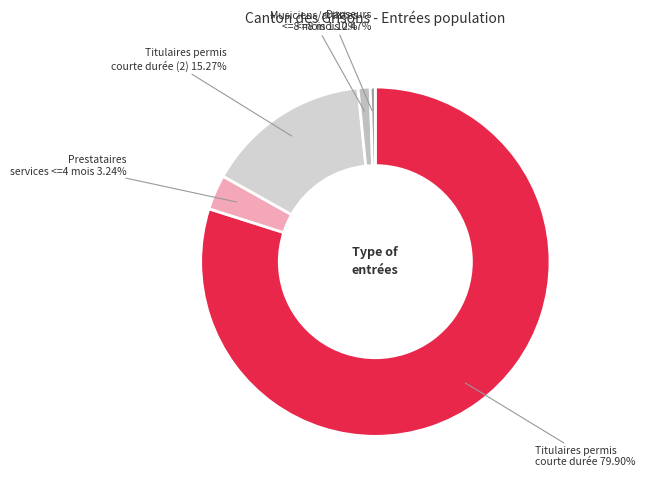

Between Danseurs <=8 mois and Titulaires permis courte durée, which is larger?

Titulaires permis courte durée